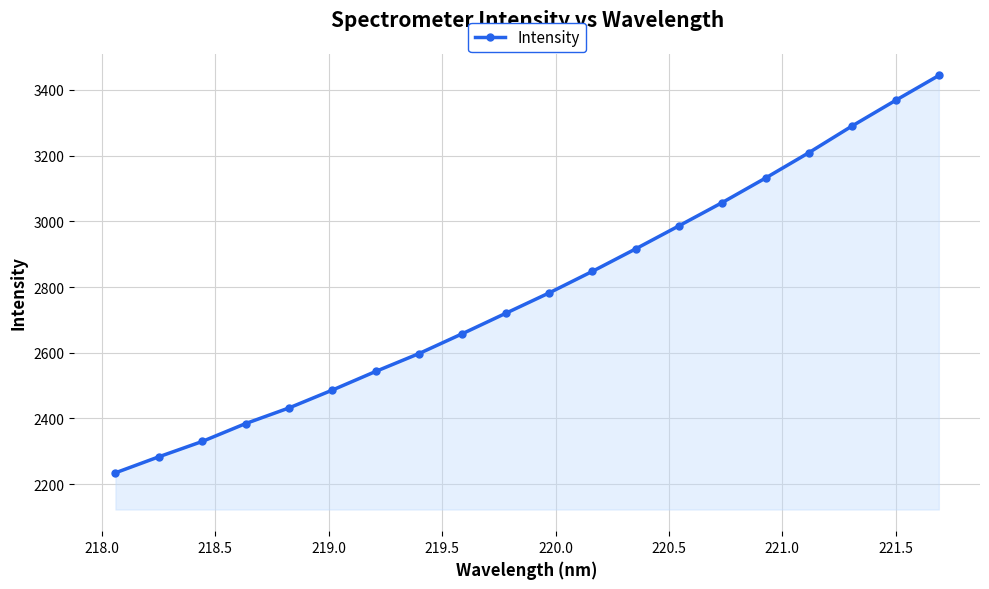

What is the greatest value displayed?

3444.1